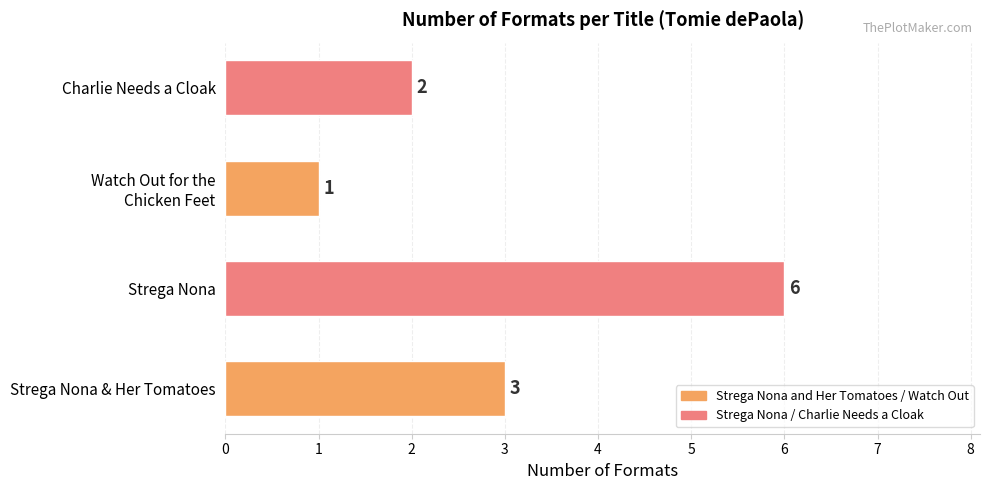

Reading bottom to top, extract all data points from this chart.

3	6	1	2